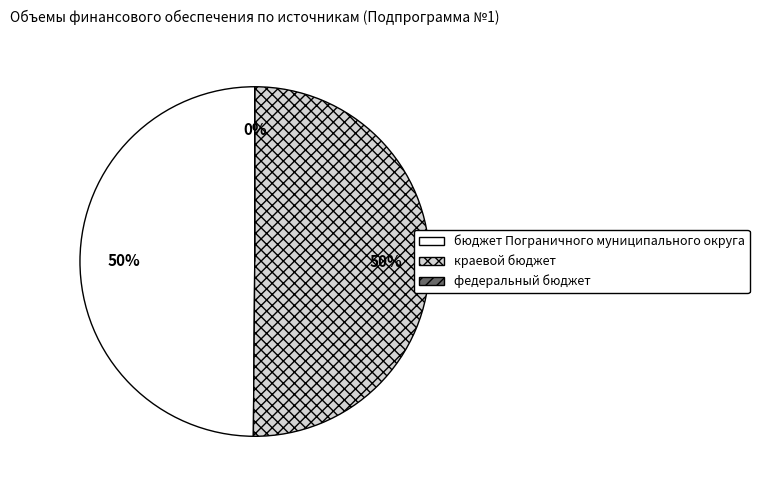

Combined, do федеральный бюджет and бюджет Пограничного муниципального округа account for over 50%?

No